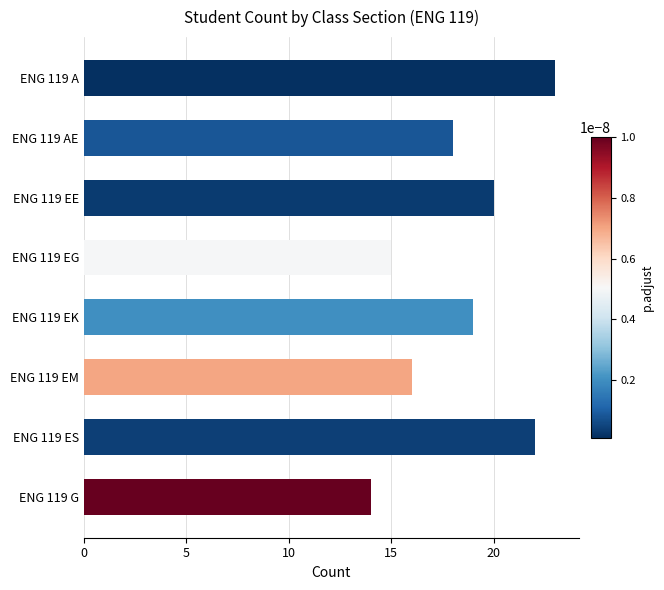

Does the chart contain any negative values?

No